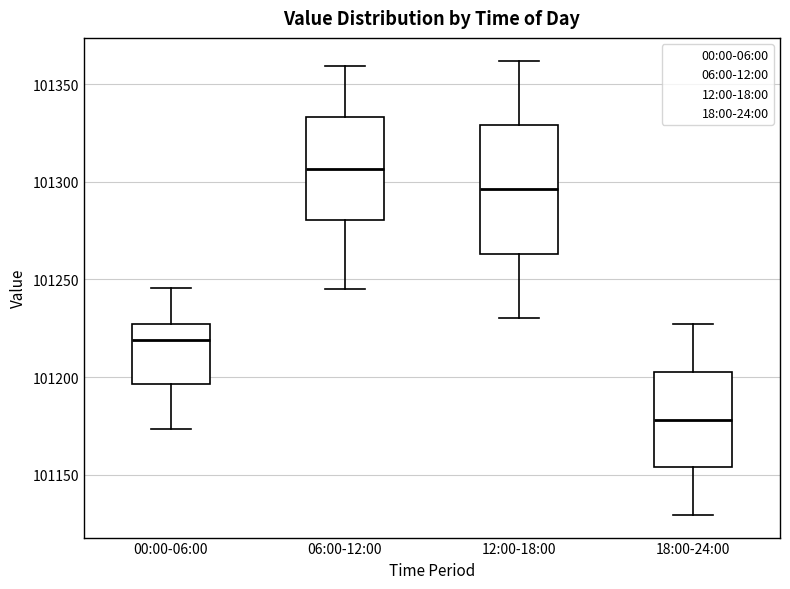

Where does the lower whisker of the box for 18:00-24:00 end on the y-axis? The values are not printed on the chart, so give them approximately, as read against the axis.

101130